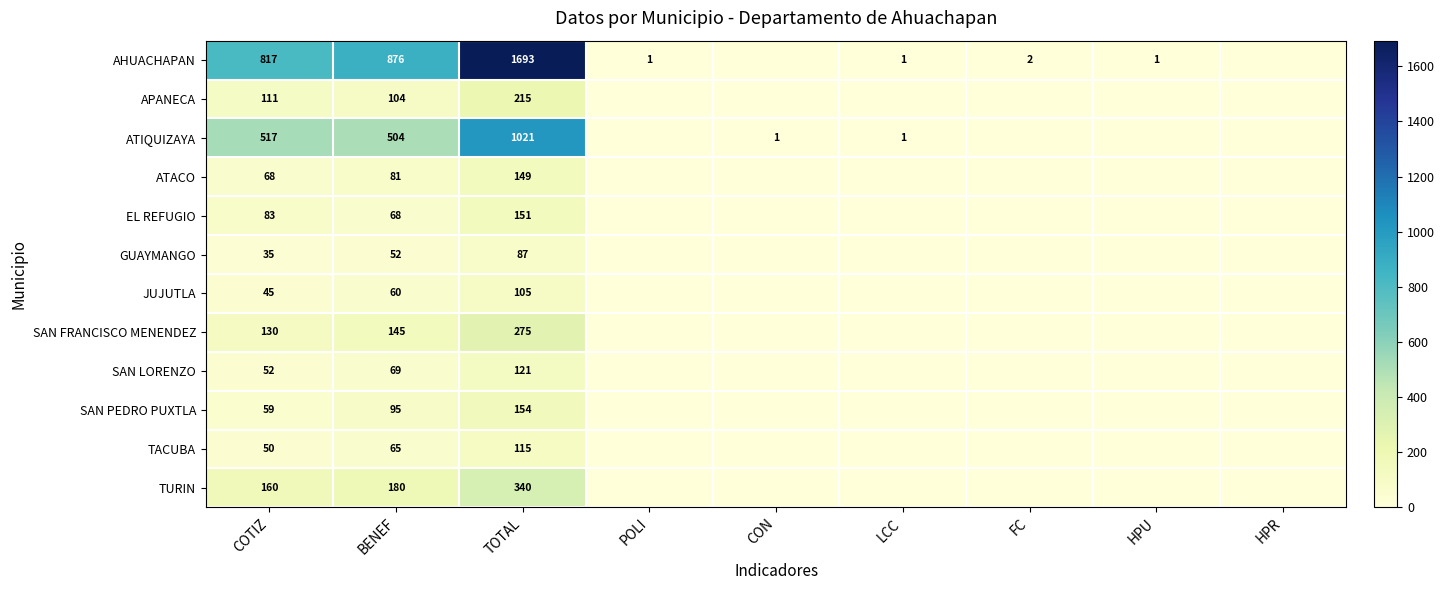

What is the difference between the GUAYMANGO values at COTIZ and BENEF?

17